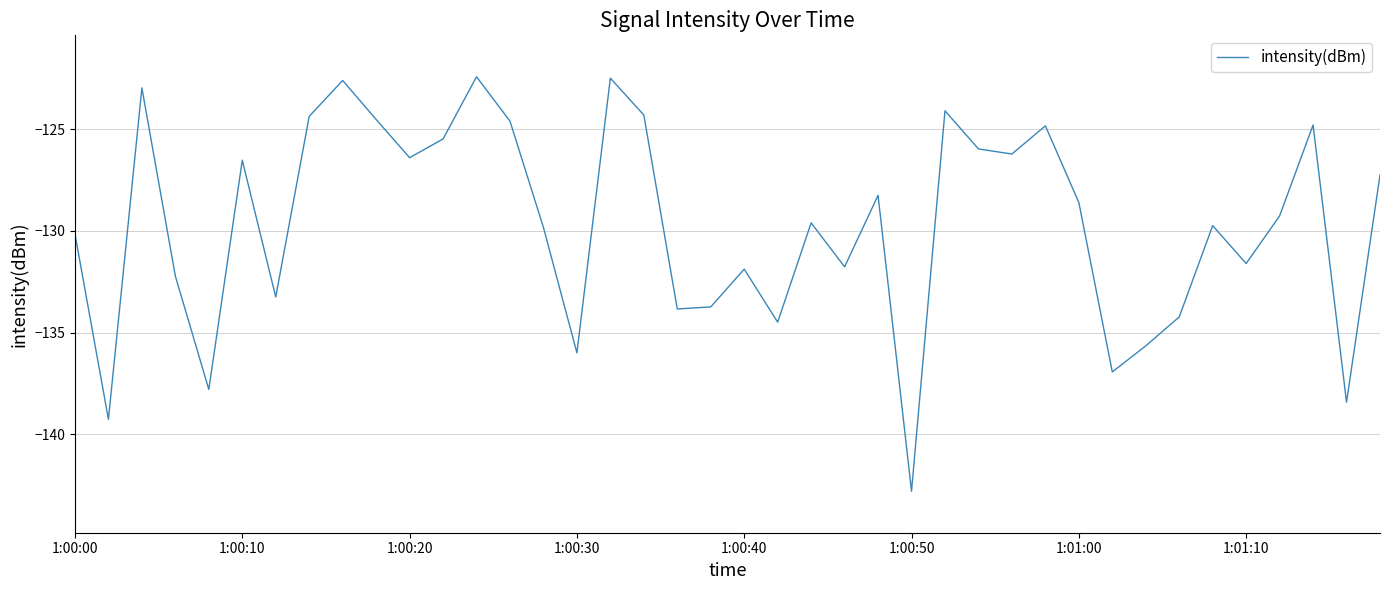

What is the difference between the maximum and minimum values?

20.4